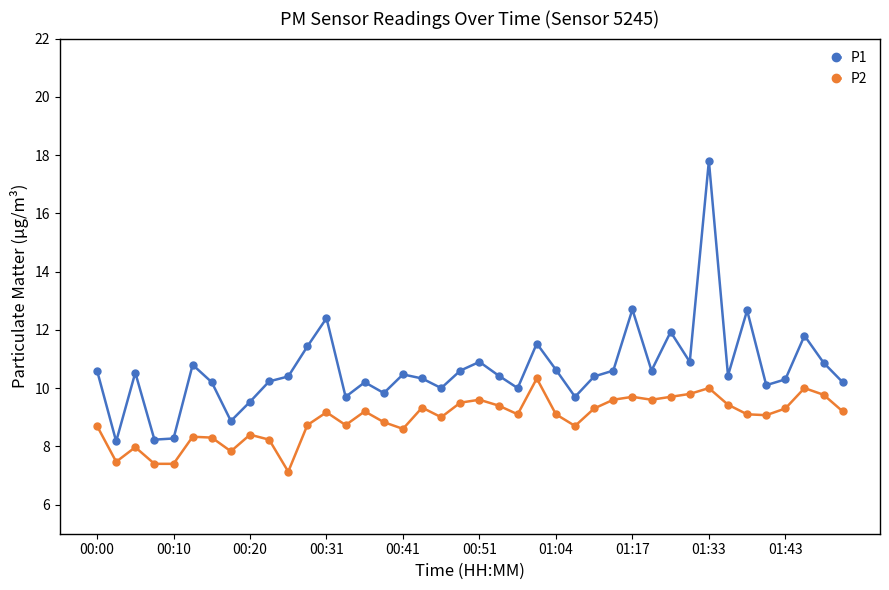

True or false: P1 and P2 intersect in this chart.

False